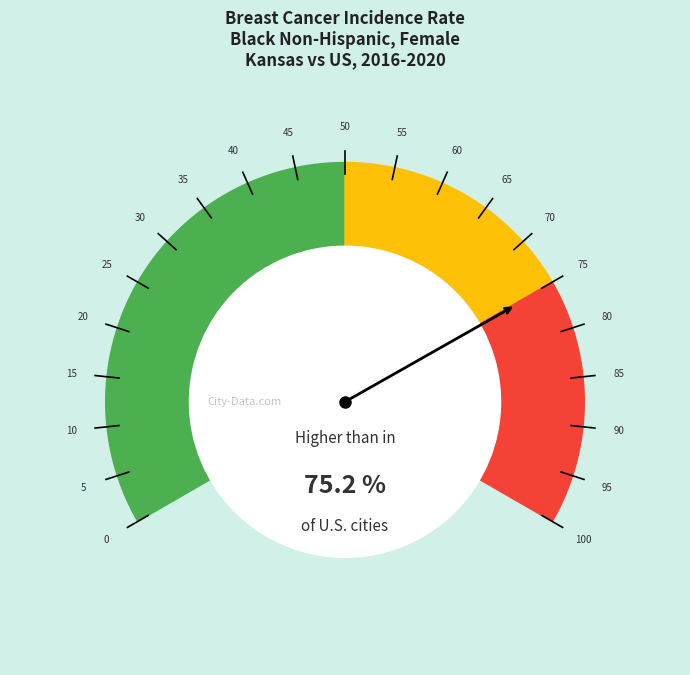

To the nearest percent, what portion does US (SEER+NPCR) represent?

100%